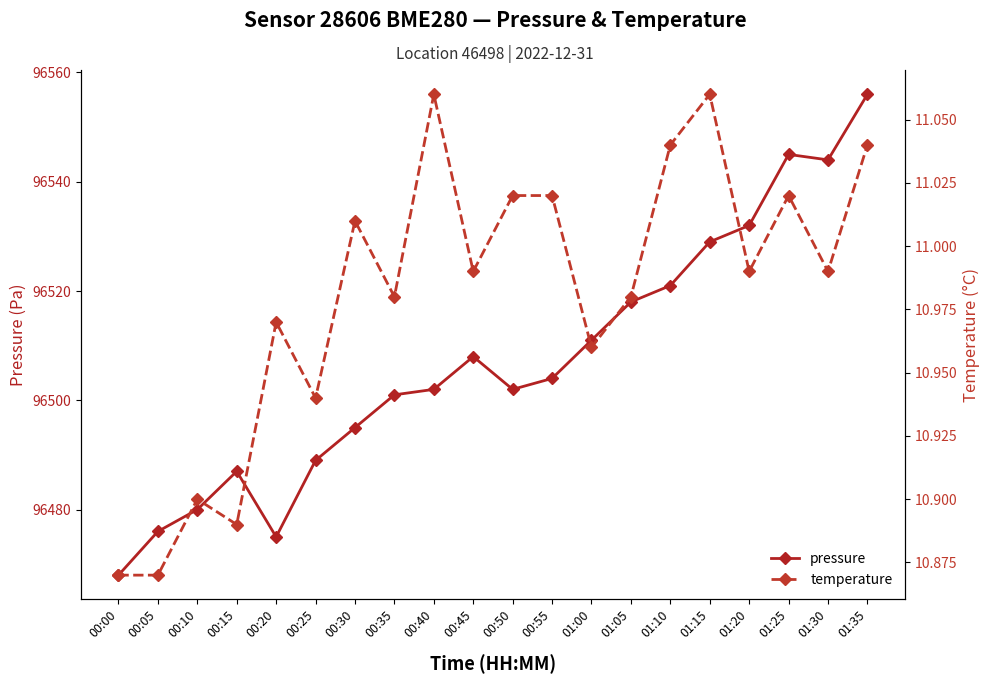

The temperature series shows 11.0 at 01:25. True or false?

True